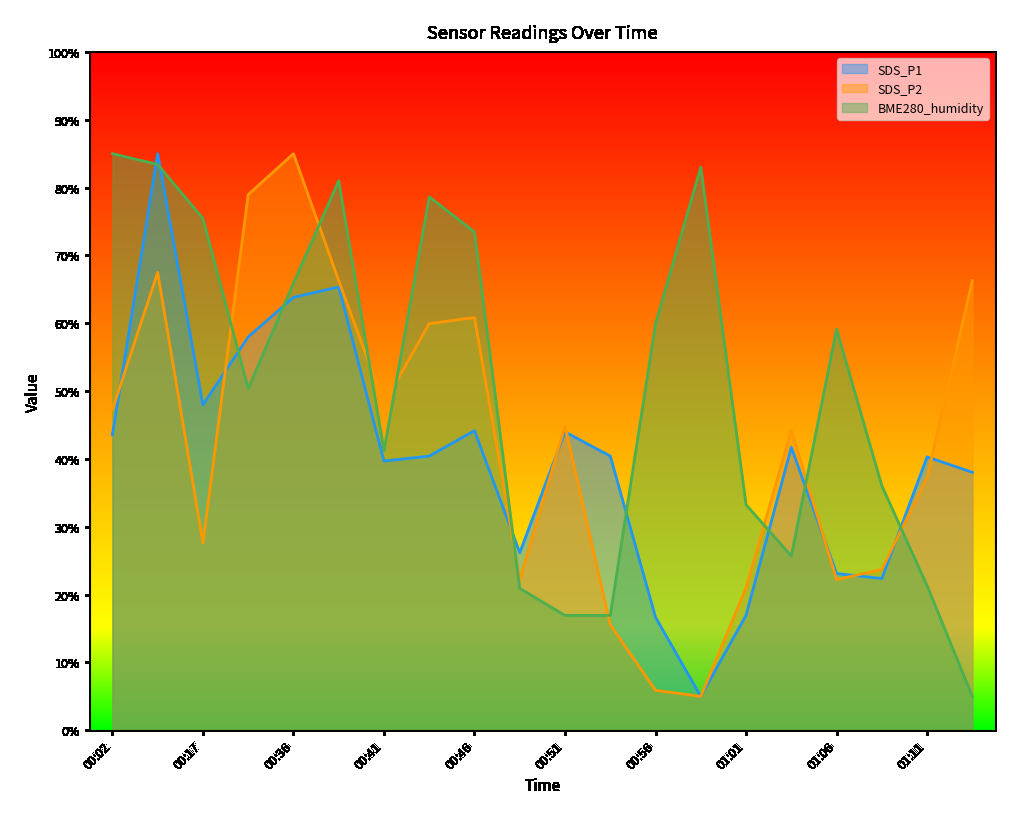

Where is BME280_humidity nearest to the value 45?

00:41